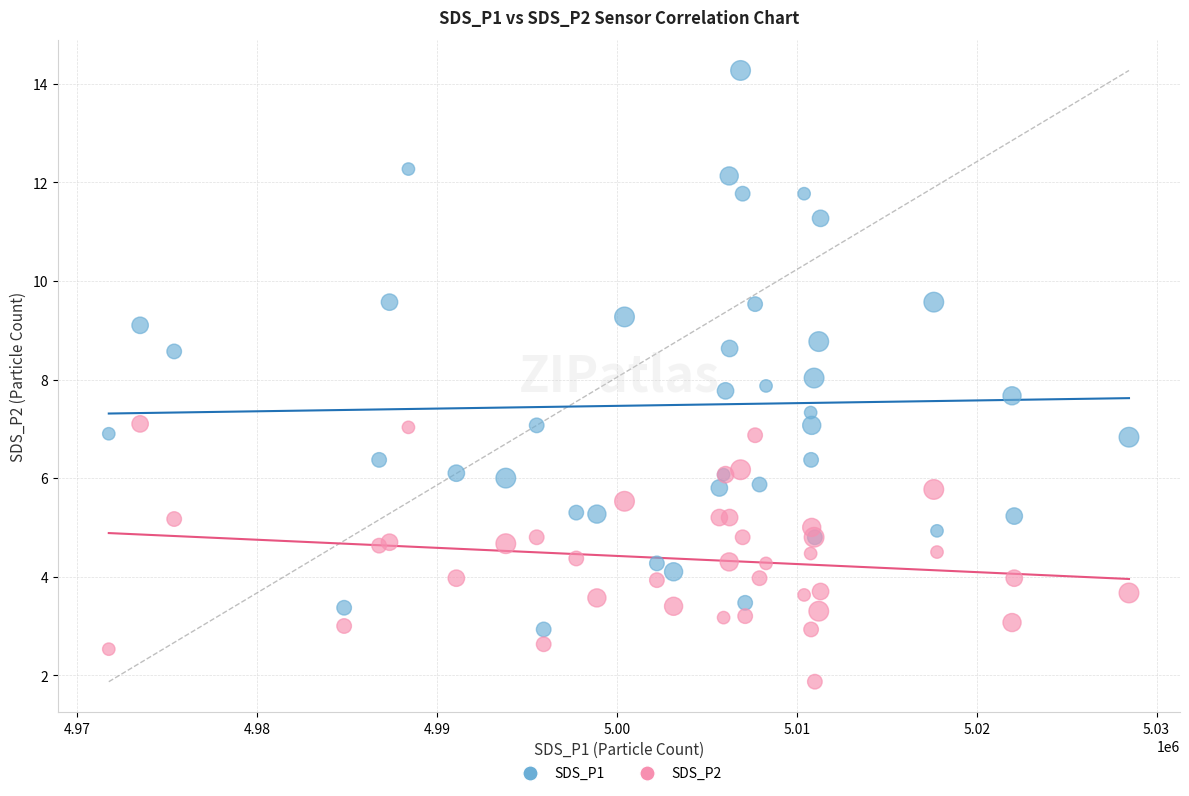

Which series has the largest Y range (max minus min)?

SDS_P1